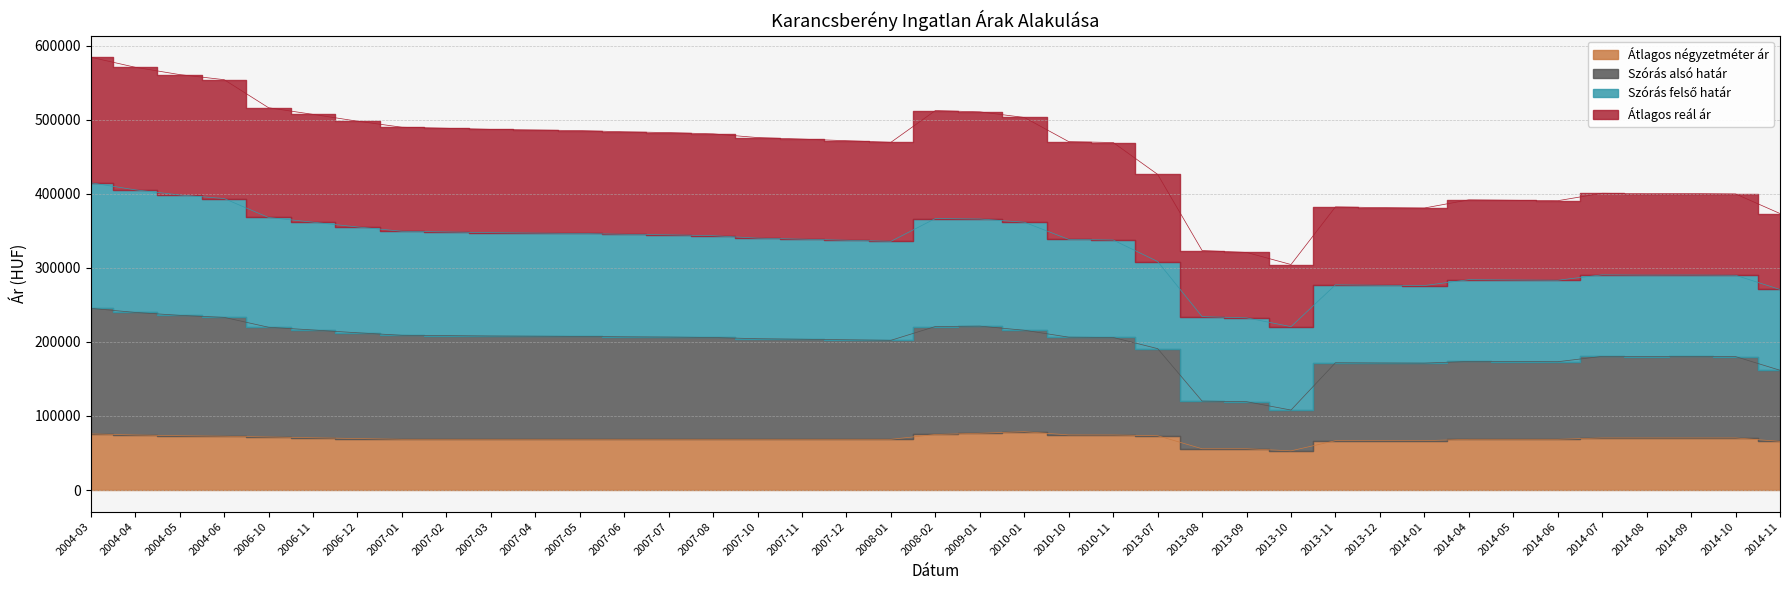

At which category does the chart reach its minimum across all series?

2013-10